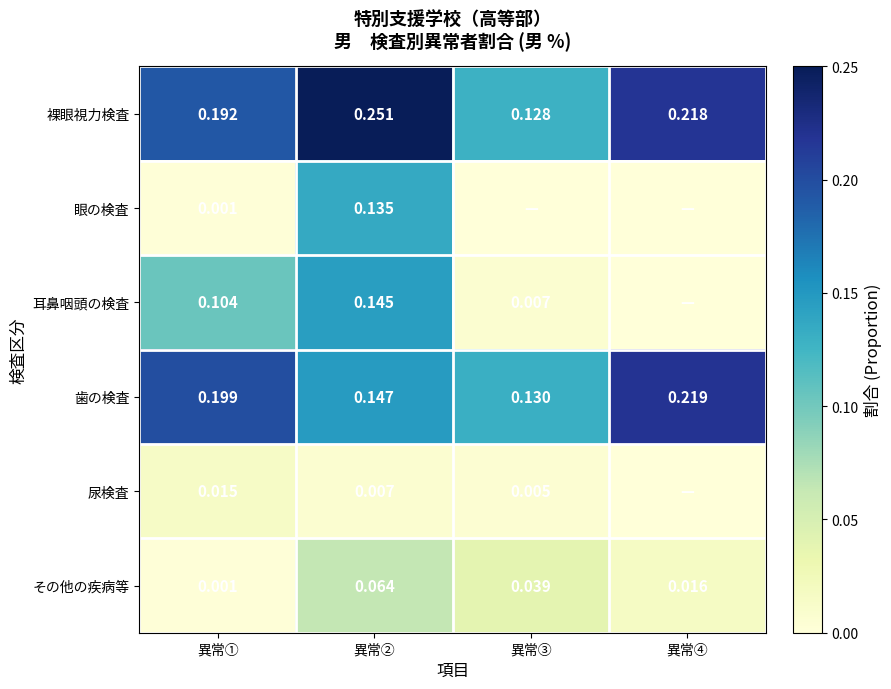

Rank the series at 異常② from highest to lowest value.

裸眼視力検査, 歯の検査, 耳鼻咽頭の検査, 眼の検査, その他の疾病等, 尿検査